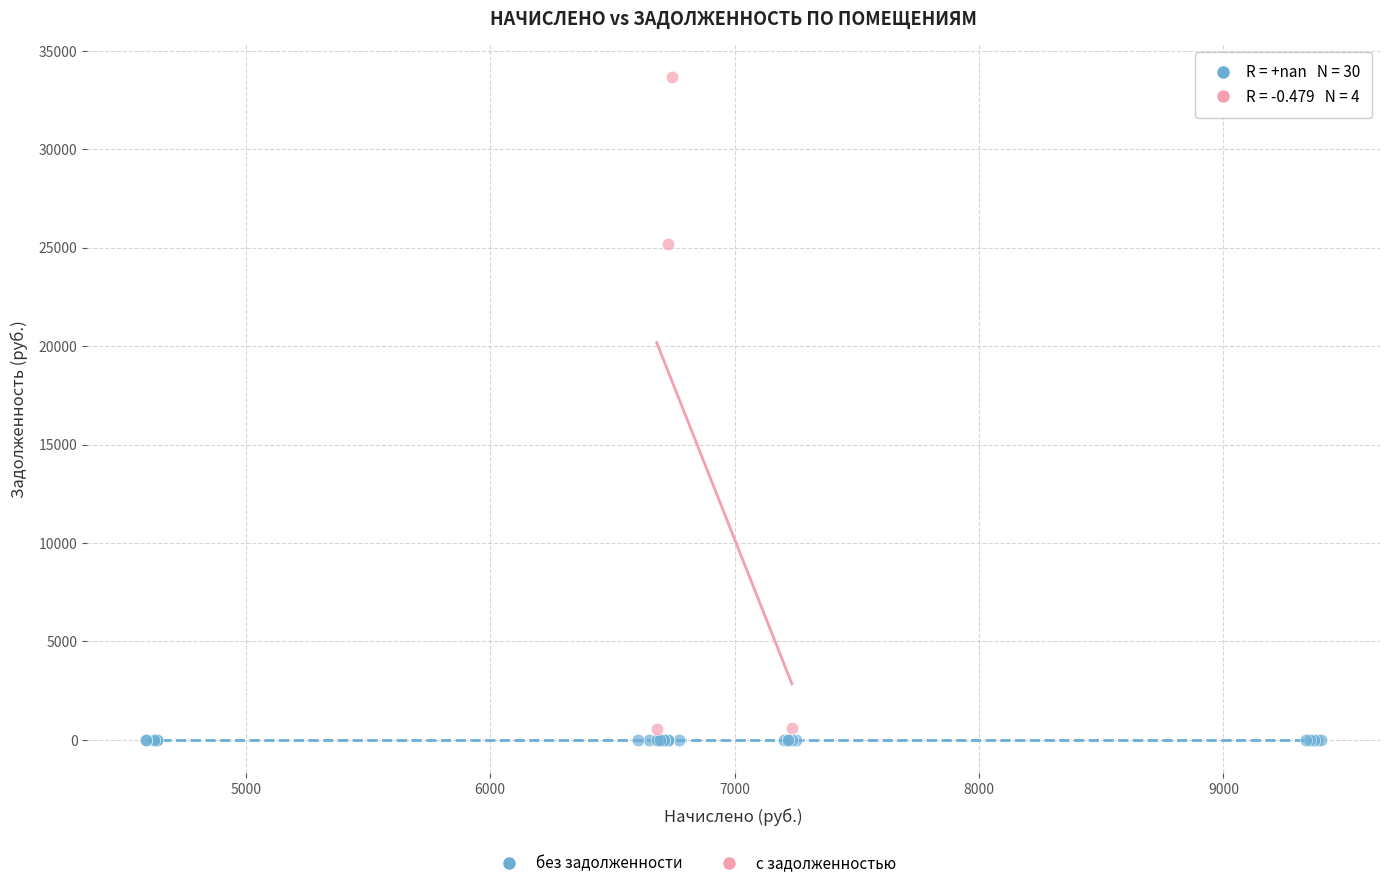

Which series contains the lowest Y value?

без задолженности